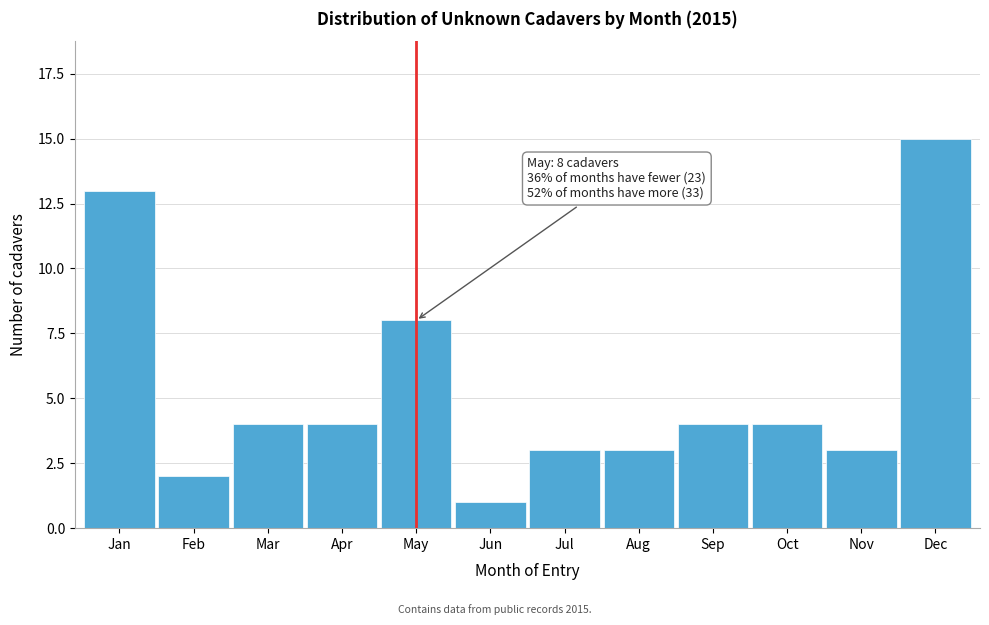

Reading right to left, what are all the values shown in this chart?

15	3	4	4	3	3	1	8	4	4	2	13